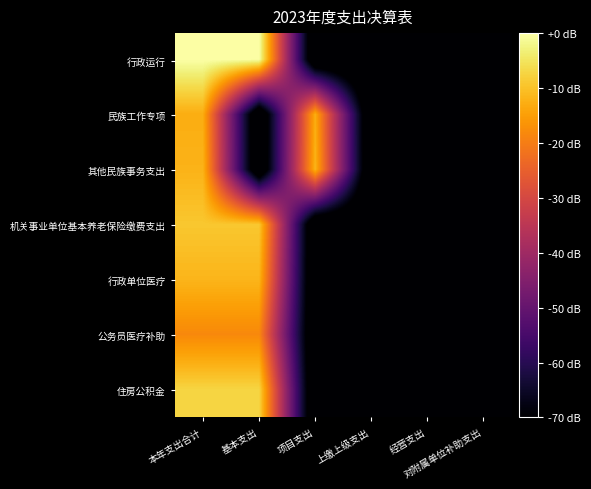

Reading left to right, extract all data points from this chart.

行政运行: 本年支出合计=0.0	基本支出=0.0	项目支出=-80.0	上缴上级支出=-80.0	经营支出=-80.0	对附属单位补助支出=-80.0
民族工作专项: 本年支出合计=-12.8	基本支出=-80.0	项目支出=-12.8	上缴上级支出=-80.0	经营支出=-80.0	对附属单位补助支出=-80.0
其他民族事务支出: 本年支出合计=-12.0	基本支出=-80.0	项目支出=-12.0	上缴上级支出=-80.0	经营支出=-80.0	对附属单位补助支出=-80.0
机关事业单位基本养老保险缴费支出: 本年支出合计=-9.1	基本支出=-9.1	项目支出=-80.0	上缴上级支出=-80.0	经营支出=-80.0	对附属单位补助支出=-80.0
行政单位医疗: 本年支出合计=-11.7	基本支出=-11.7	项目支出=-80.0	上缴上级支出=-80.0	经营支出=-80.0	对附属单位补助支出=-80.0
公务员医疗补助: 本年支出合计=-18.2	基本支出=-18.2	项目支出=-80.0	上缴上级支出=-80.0	经营支出=-80.0	对附属单位补助支出=-80.0
住房公积金: 本年支出合计=-7.3	基本支出=-7.3	项目支出=-80.0	上缴上级支出=-80.0	经营支出=-80.0	对附属单位补助支出=-80.0